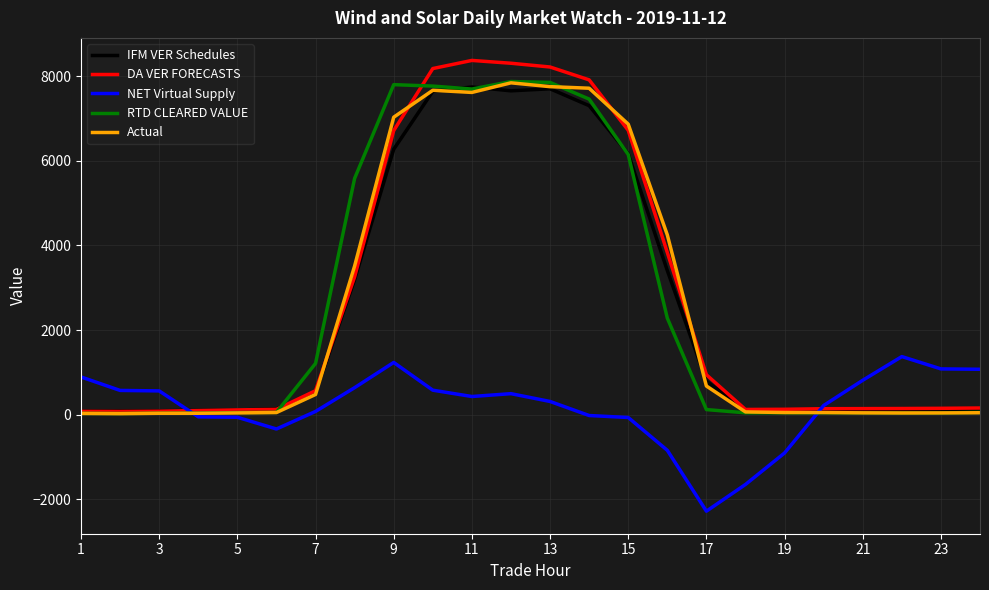

What is the minimum value for RTD CLEARED VALUE?

30.6